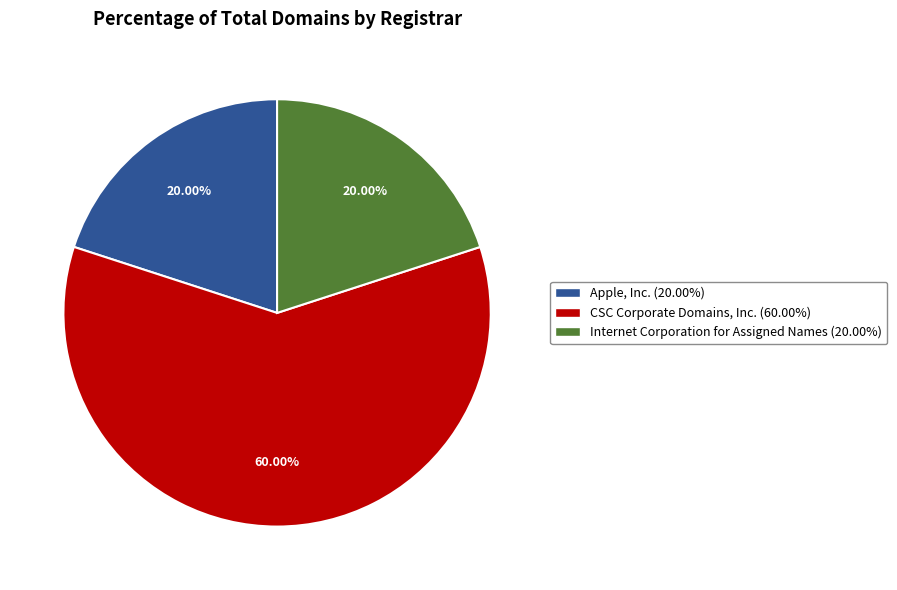

Does CSC Corporate Domains, Inc. represent more than half of the total?

Yes